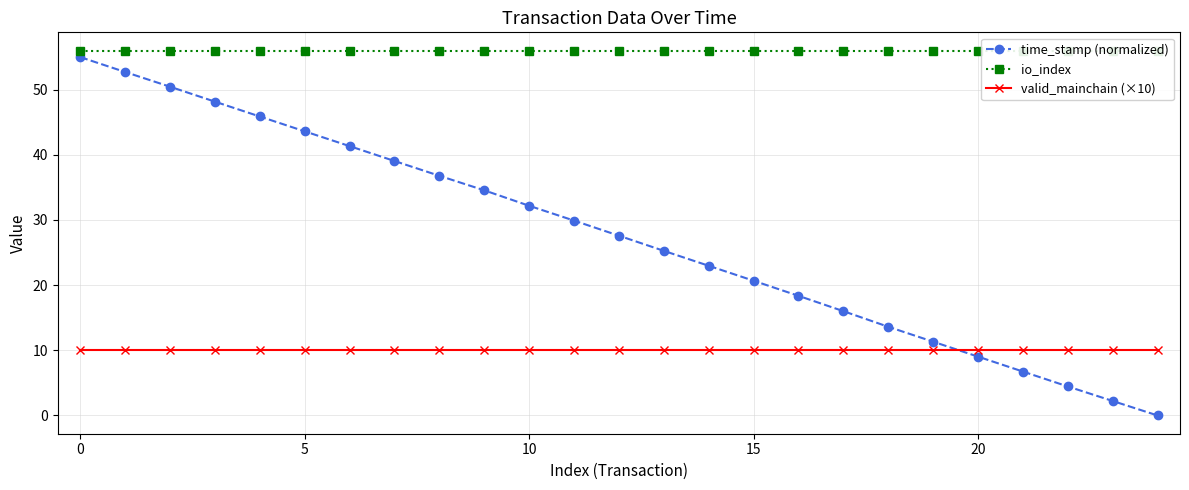

What is the sum of all time_stamp (normalized) values?

687.9